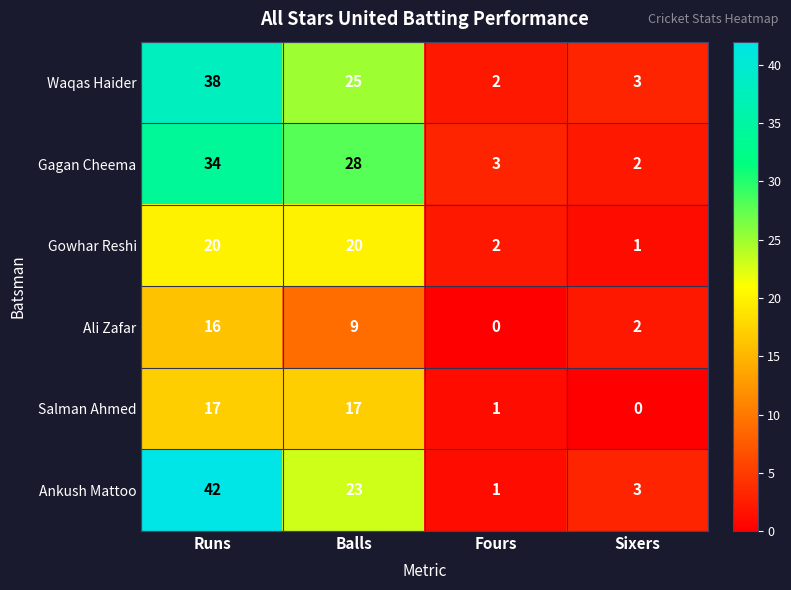

Rank the categories by Gagan Cheema value from highest to lowest.

Runs, Balls, Fours, Sixers